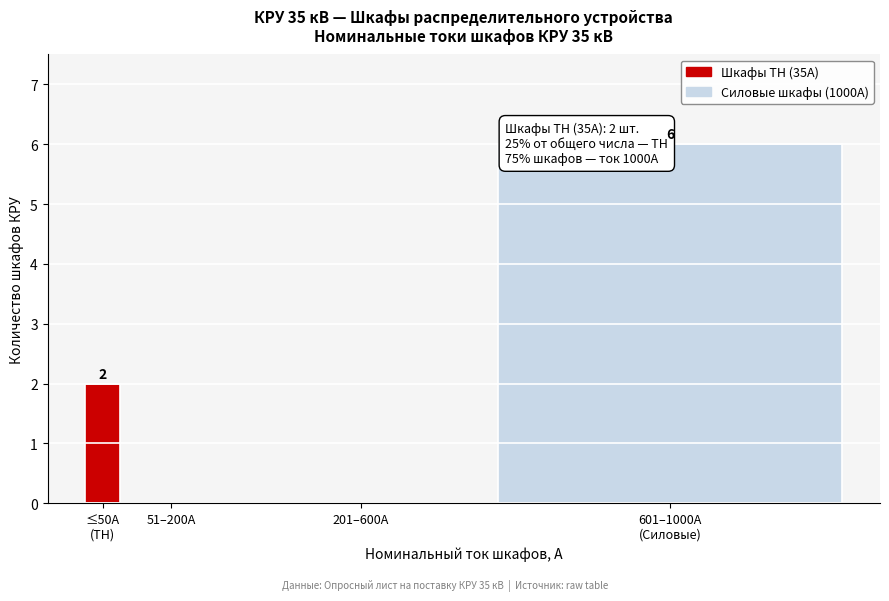

What is the sum of all values?

8